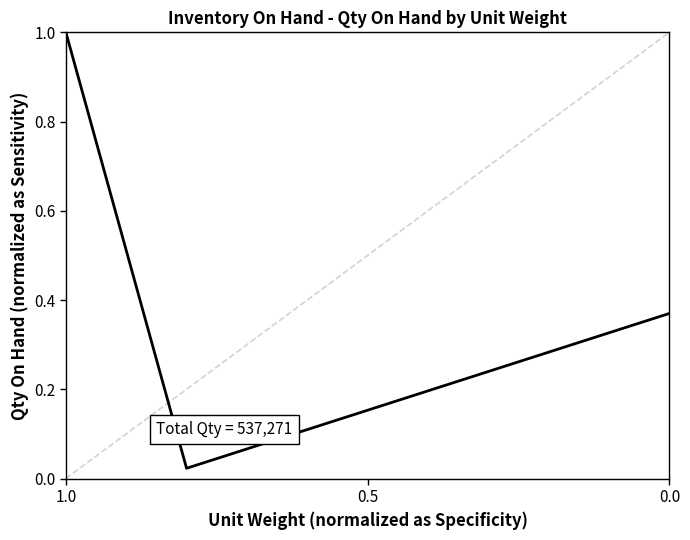

How many lines are shown in the chart?

1